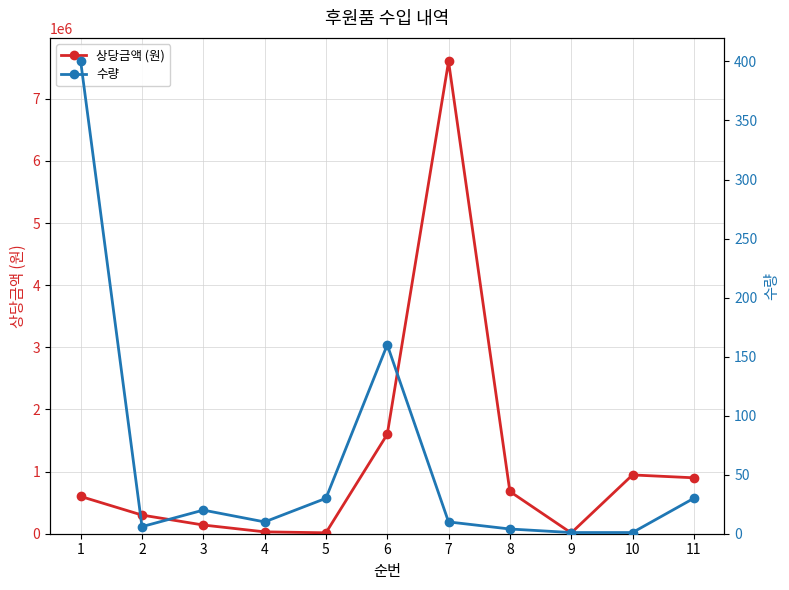

Reading left to right, transcribe all the data shown in this chart.

상당금액 (원): 600000	300000	140000	30000	15000	1600000	7600000	680000	12600	946000	900000
수량: 400	6	20	10	30	160	10	4	1	1	30